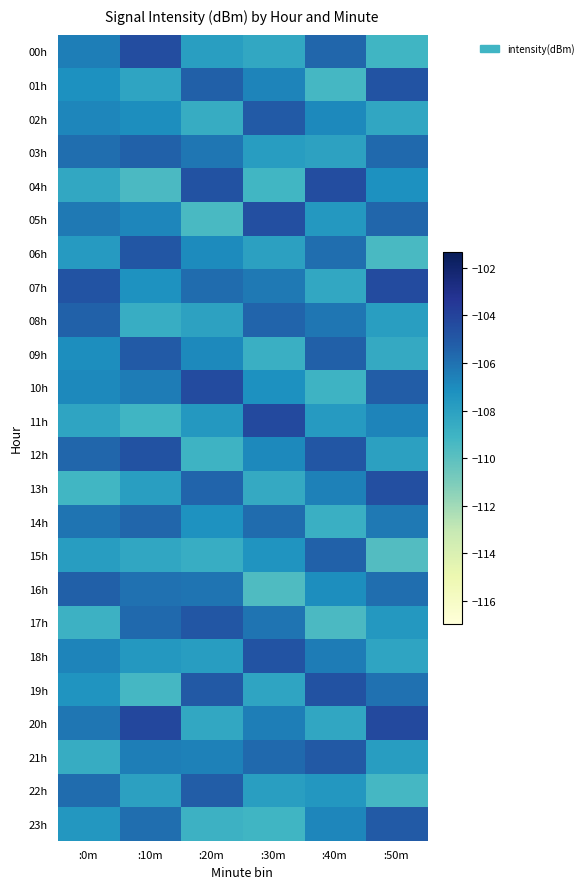

Reading left to right, extract all data points from this chart.

00h: :0m=-106.5	:10m=-104.5	:20m=-107.9	:30m=-108.4	:40m=-105.6	:50m=-109.1
01h: :0m=-107.2	:10m=-108.2	:20m=-105.3	:30m=-106.7	:40m=-109.3	:50m=-104.8
02h: :0m=-106.8	:10m=-107.1	:20m=-108.6	:30m=-105.1	:40m=-106.9	:50m=-108.3
03h: :0m=-105.9	:10m=-105.4	:20m=-106.2	:30m=-107.8	:40m=-108.1	:50m=-105.7
04h: :0m=-108.4	:10m=-109.5	:20m=-104.7	:30m=-109.2	:40m=-104.5	:50m=-107.2
05h: :0m=-106.3	:10m=-106.8	:20m=-109.4	:30m=-104.6	:40m=-107.6	:50m=-105.6
06h: :0m=-107.7	:10m=-104.9	:20m=-107.0	:30m=-108.0	:40m=-105.9	:50m=-109.4
07h: :0m=-104.8	:10m=-107.3	:20m=-105.8	:30m=-106.3	:40m=-108.4	:50m=-104.4
08h: :0m=-105.4	:10m=-108.7	:20m=-108.1	:30m=-105.5	:40m=-106.2	:50m=-107.9
09h: :0m=-107.1	:10m=-105.1	:20m=-106.9	:30m=-108.8	:40m=-105.3	:50m=-108.5
10h: :0m=-106.9	:10m=-106.4	:20m=-104.4	:30m=-107.2	:40m=-109.0	:50m=-105.2
11h: :0m=-108.2	:10m=-109.1	:20m=-107.6	:30m=-104.3	:40m=-107.7	:50m=-106.7
12h: :0m=-105.6	:10m=-104.7	:20m=-109.0	:30m=-106.9	:40m=-104.9	:50m=-108.0
13h: :0m=-109.2	:10m=-107.9	:20m=-105.5	:30m=-108.5	:40m=-106.6	:50m=-104.6
14h: :0m=-106.1	:10m=-105.6	:20m=-107.3	:30m=-105.8	:40m=-108.8	:50m=-106.3
15h: :0m=-107.8	:10m=-108.3	:20m=-108.7	:30m=-107.4	:40m=-105.4	:50m=-109.7
16h: :0m=-105.3	:10m=-106.0	:20m=-106.1	:30m=-109.6	:40m=-107.1	:50m=-105.9
17h: :0m=-108.9	:10m=-105.7	:20m=-104.9	:30m=-106.1	:40m=-109.5	:50m=-107.6
18h: :0m=-106.7	:10m=-107.6	:20m=-107.8	:30m=-104.8	:40m=-106.4	:50m=-108.2
19h: :0m=-107.4	:10m=-109.3	:20m=-105.0	:30m=-108.2	:40m=-104.7	:50m=-106.0
20h: :0m=-106.2	:10m=-104.2	:20m=-108.4	:30m=-106.5	:40m=-108.3	:50m=-104.3
21h: :0m=-108.6	:10m=-106.5	:20m=-106.6	:30m=-105.7	:40m=-105.0	:50m=-107.8
22h: :0m=-105.8	:10m=-108.0	:20m=-105.2	:30m=-107.9	:40m=-107.5	:50m=-109.3
23h: :0m=-107.5	:10m=-105.9	:20m=-108.9	:30m=-109.1	:40m=-106.8	:50m=-105.1